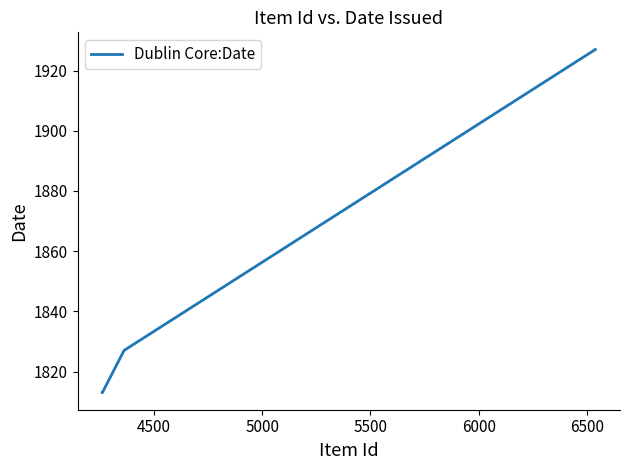

Does the chart have visible grid lines?

No